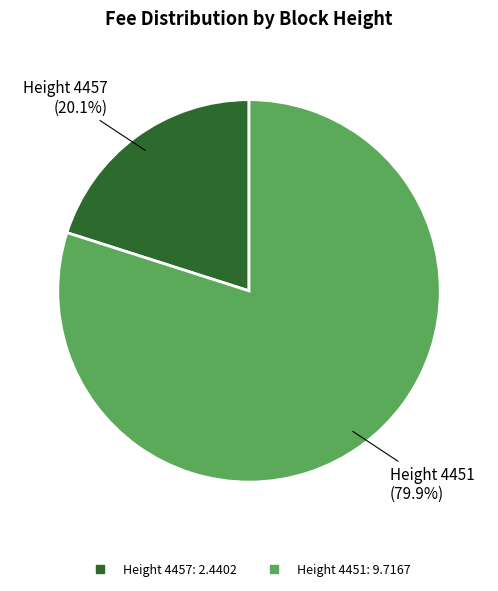

Is there any slice that represents more than half of the pie?

Yes